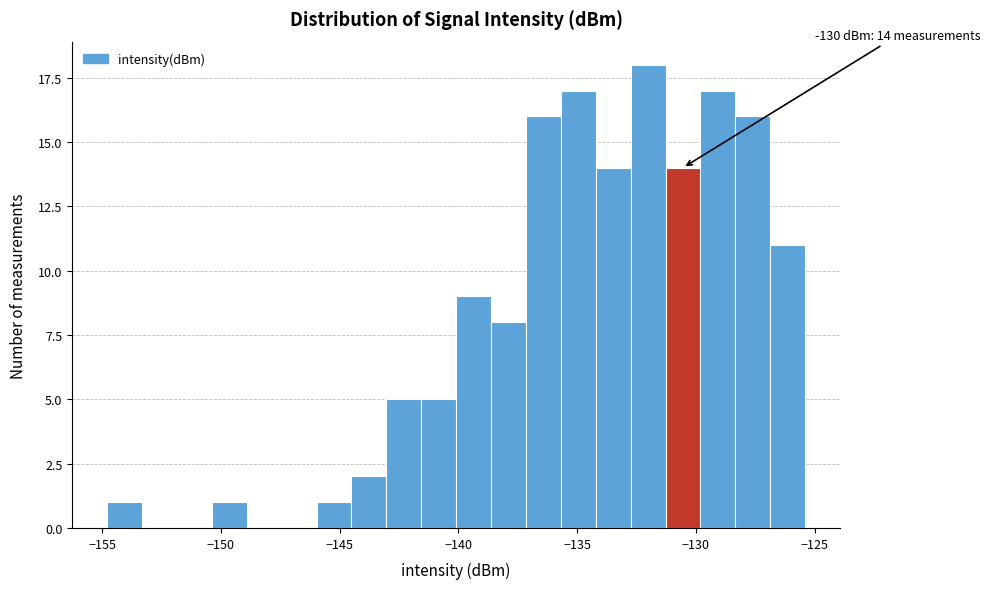

Around what value on the x-axis is the tallest bar? Give the approximate position of its centre, as read against the axis.

-132.0